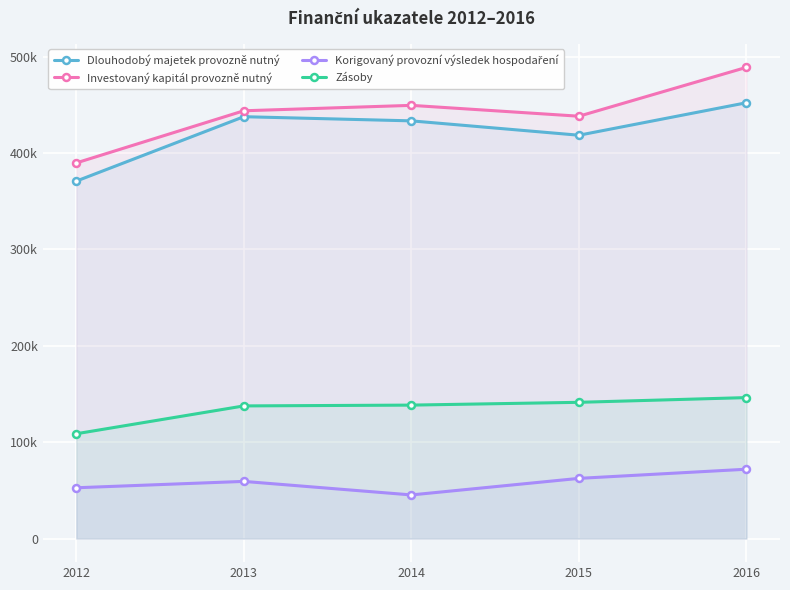

What is the spread (max minus min) of values at 2016?

416949.1